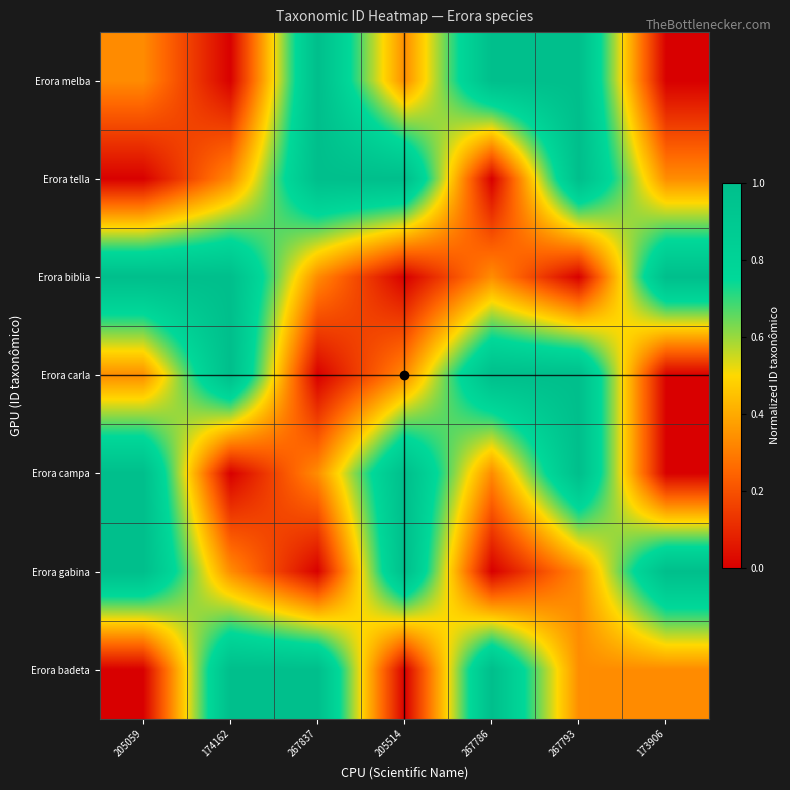

Reading right to left, extract all data points from this chart.

Erora melba: 173906=0.0	267793=1.0	267786=1.0	205514=0.3	267837=1.0	174162=0.0	205059=0.3
Erora tella: 173906=0.3	267793=1.0	267786=0.0	205514=1.0	267837=1.0	174162=0.3	205059=0.0
Erora biblia: 173906=1.0	267793=0.0	267786=0.3	205514=0.0	267837=0.3	174162=1.0	205059=1.0
Erora carla: 173906=0.0	267793=1.0	267786=1.0	205514=0.3	267837=0.0	174162=1.0	205059=0.3
Erora campa: 173906=0.0	267793=1.0	267786=0.3	205514=1.0	267837=0.3	174162=0.0	205059=1.0
Erora gabina: 173906=1.0	267793=0.3	267786=0.0	205514=1.0	267837=0.0	174162=0.3	205059=1.0
Erora badeta: 173906=0.3	267793=0.3	267786=1.0	205514=0.0	267837=1.0	174162=1.0	205059=0.0